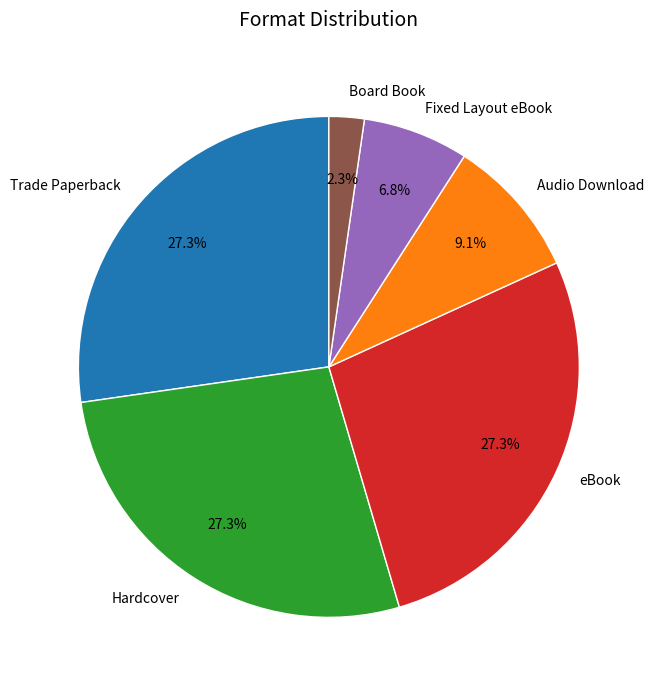

To the nearest percent, what is the difference between the largest and smallest slice percentages?

25%